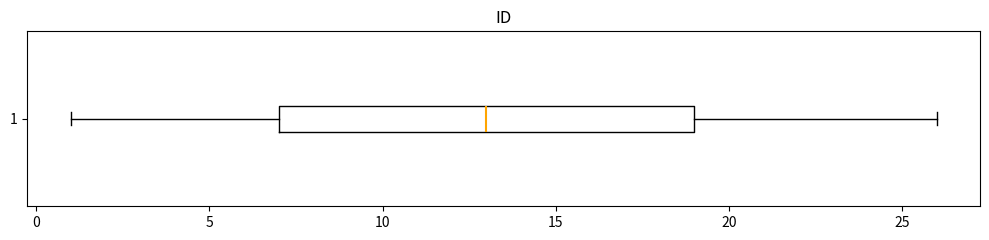

Transcribe this box plot: give where the median line is, the range the box spans, and where the two whiskers end, as read against the x-axis. The values are not printed on the chart, so give them approximately, as read against the axis.

median 13, box 7 to 19, whiskers 1 to 26